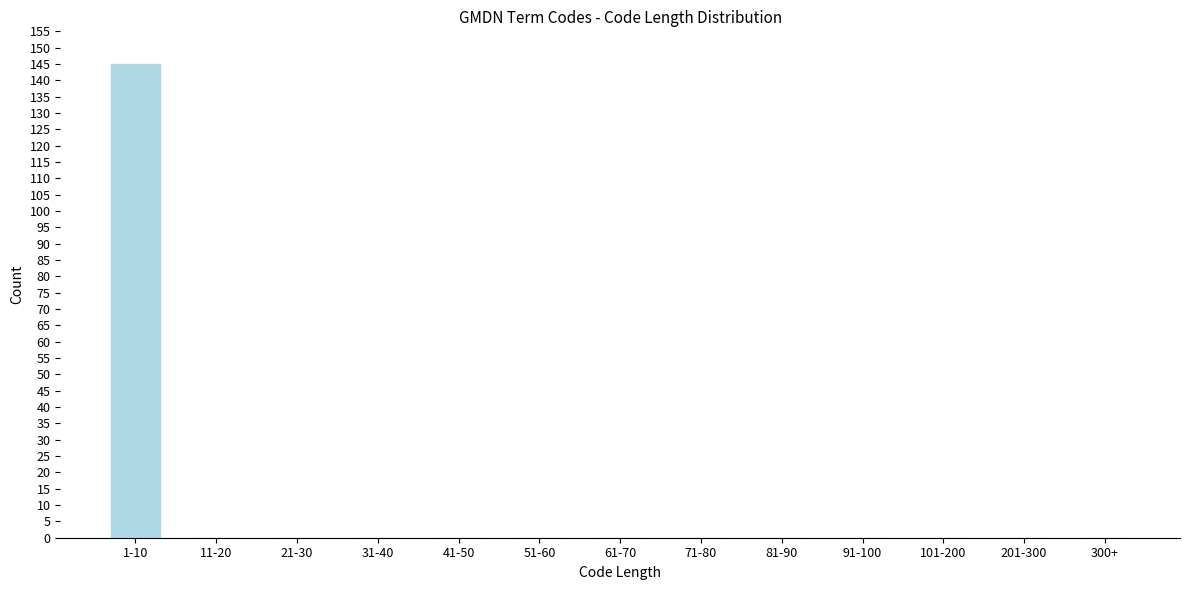

Reading left to right, transcribe all the data shown in this chart.

1-10=145	11-20=0	21-30=0	31-40=0	41-50=0	51-60=0	61-70=0	71-80=0	81-90=0	91-100=0	101-200=0	201-300=0	300+=0